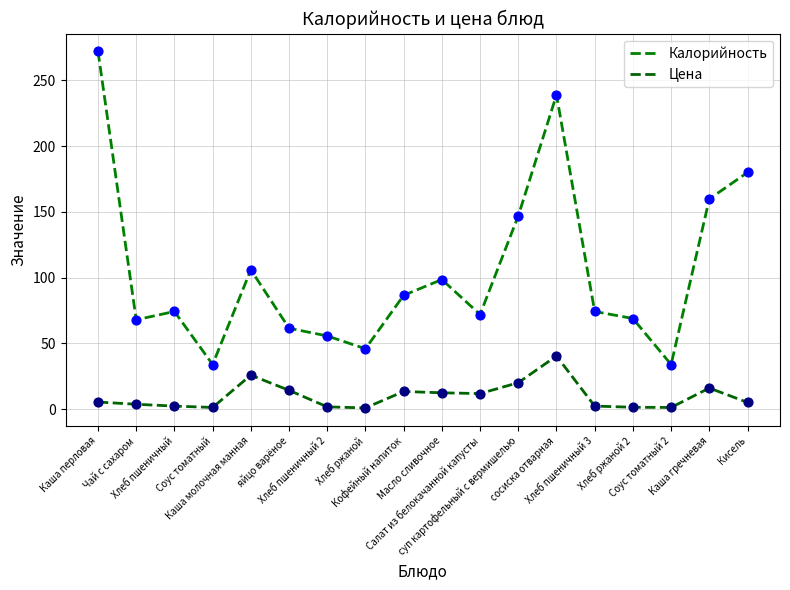

What is the total value across all series at Хлеб пшеничный 3?

76.7